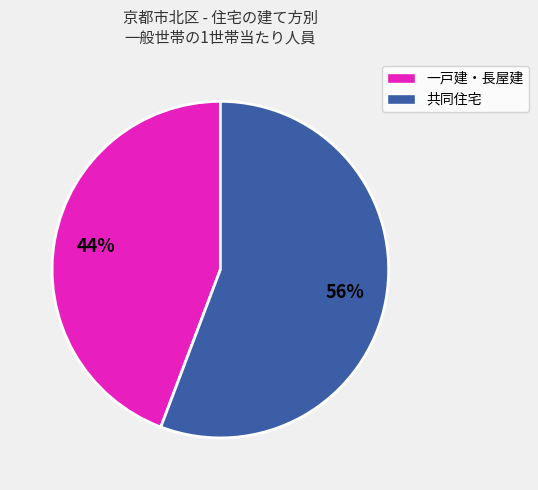

Does any single category account for the majority?

Yes